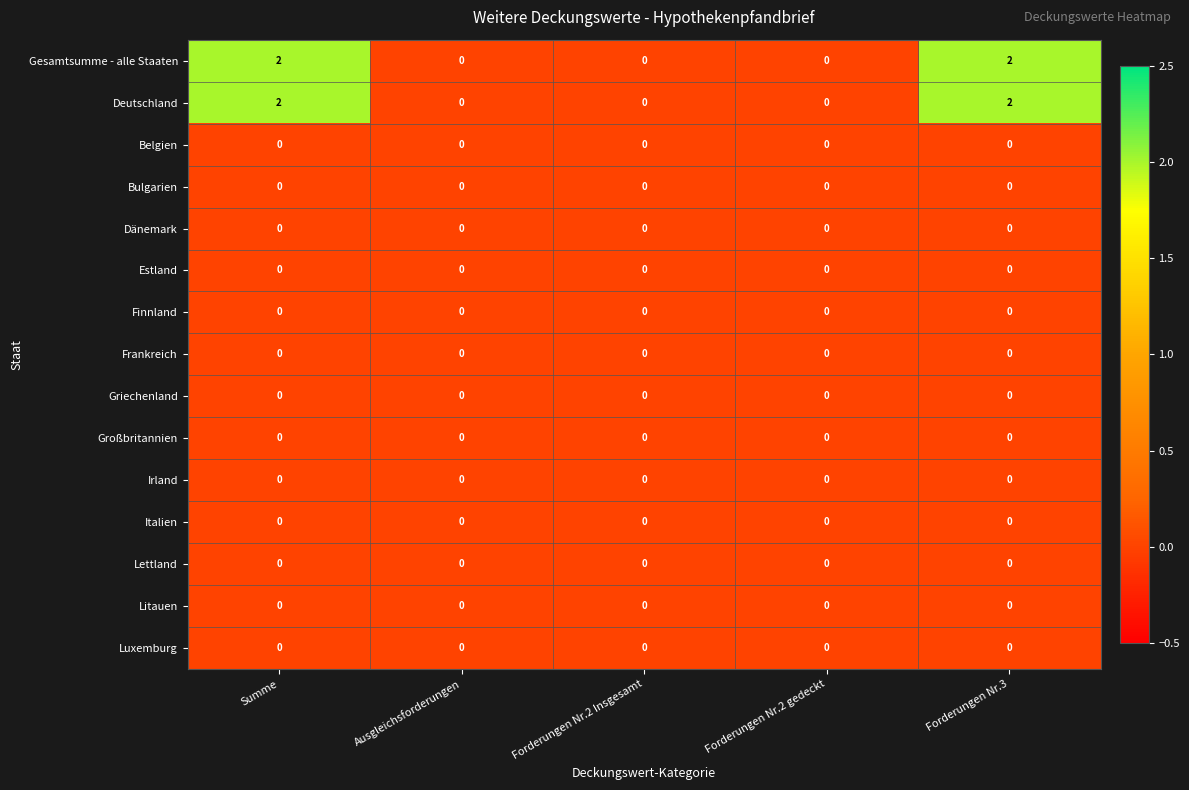

Is the value of Gesamtsumme - alle Staaten at Summe greater than the value of Belgien at Forderungen Nr.2 Insgesamt?

Yes